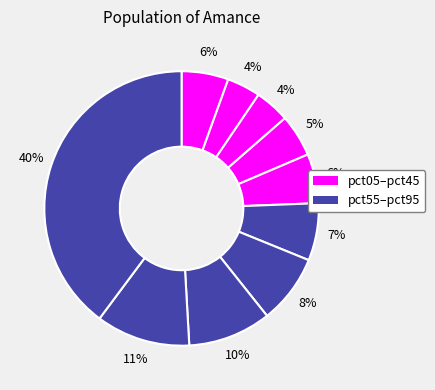

How many slices are in this pie chart?

10